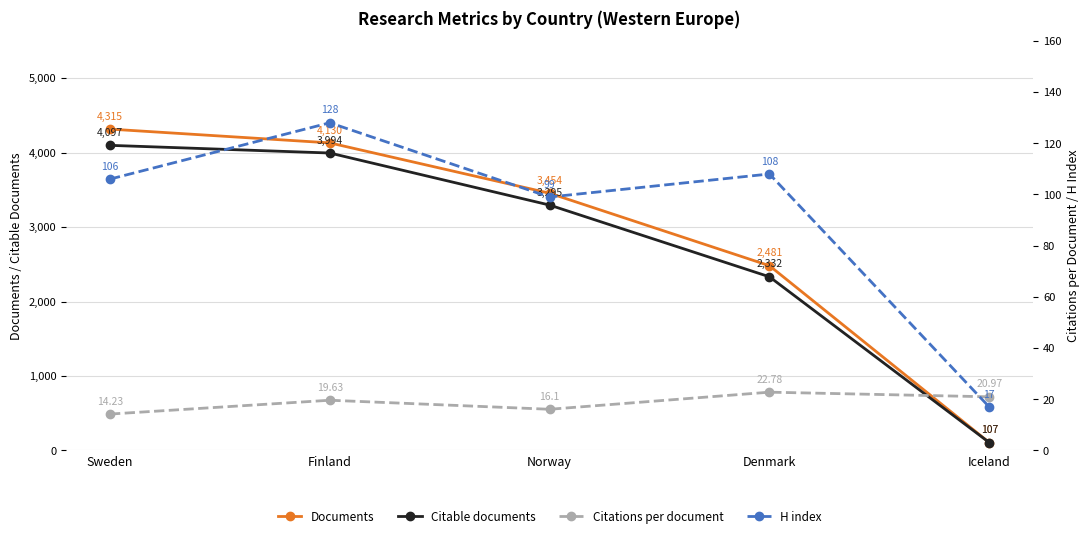

At which label does Citable documents reach its peak?

Sweden